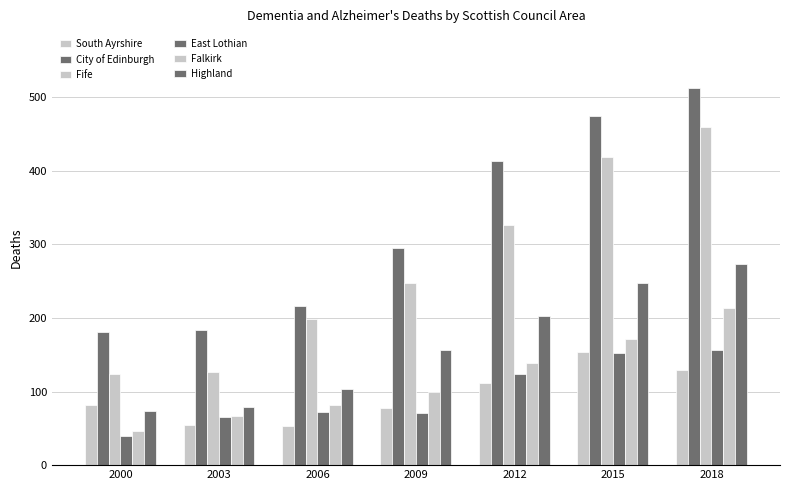

How many values in the South Ayrshire series are below 82?

3